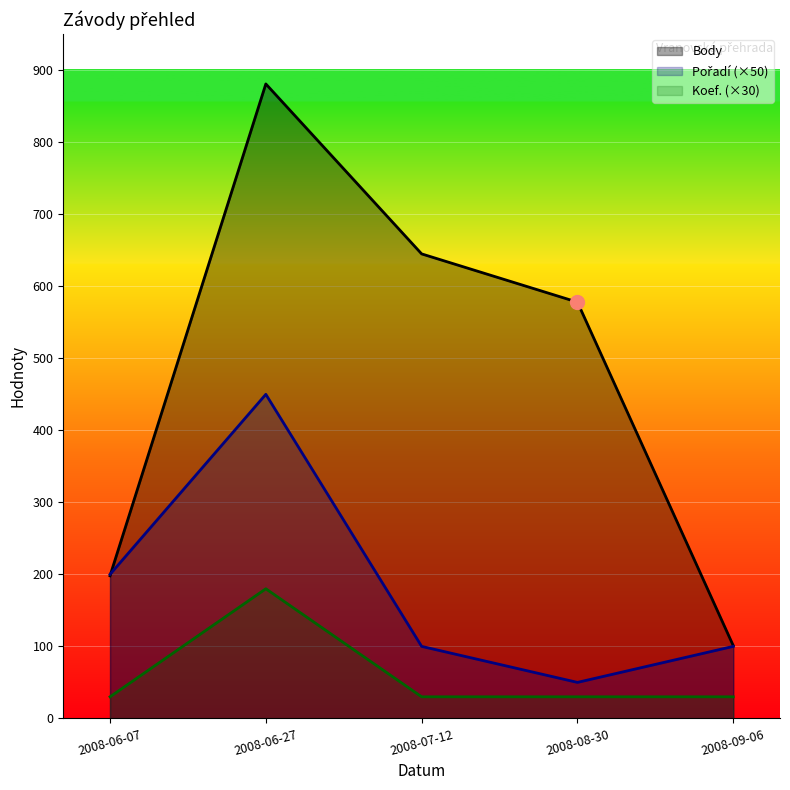

How many data points in Pořadí are less than 100?

1